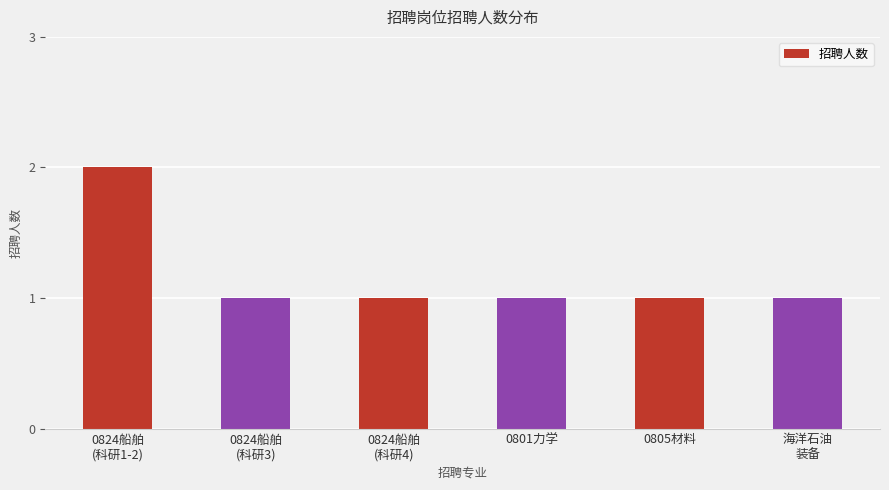

Reading left to right, extract all data points from this chart.

2	1	1	1	1	1